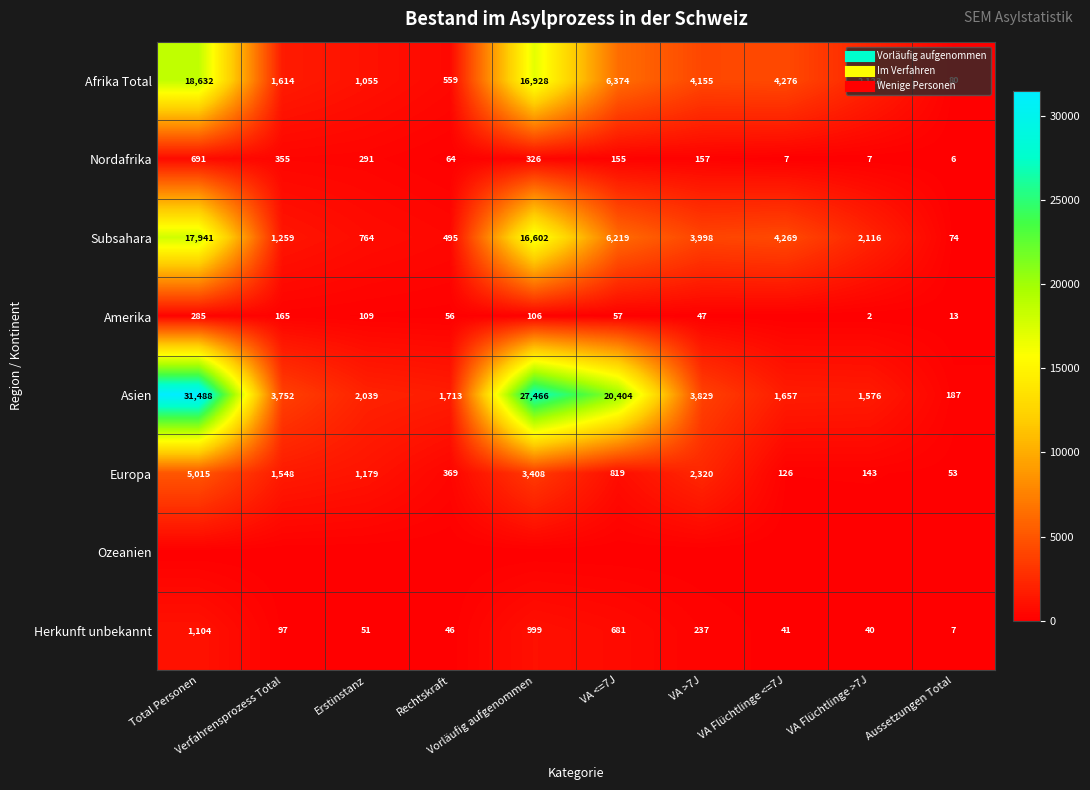

How many series are shown in this chart?

8